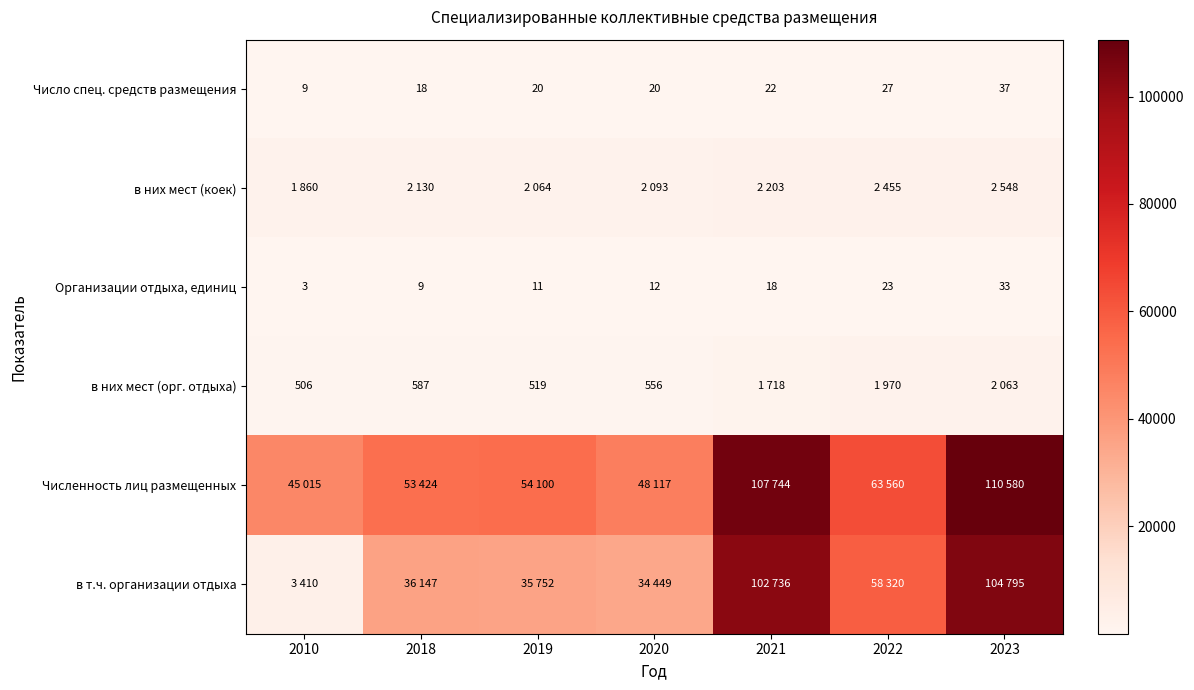

True or false: в них мест (орг. отдыха) has a value of 556 at 2020.

True